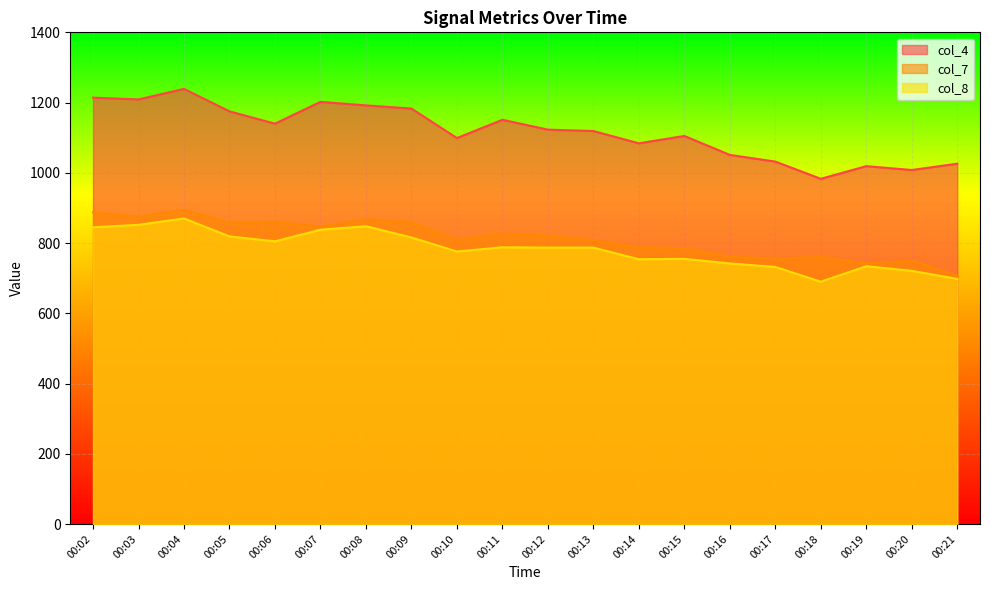

List the series in order of their peak value, highest first.

col_4, col_7, col_8